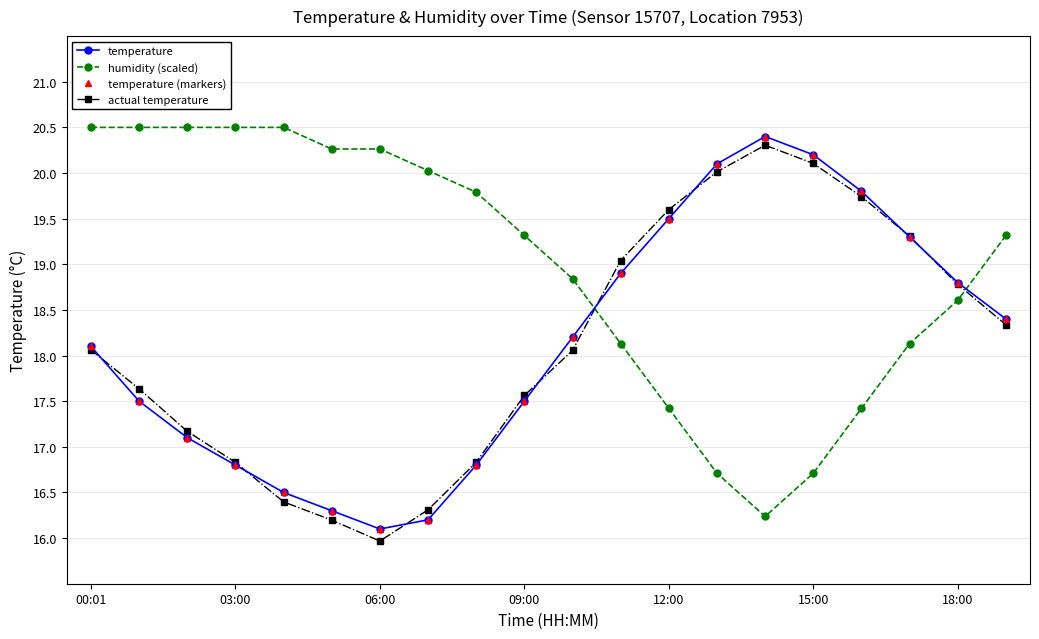

True or false: humidity (scaled) and temperature (markers) cross at least once.

True